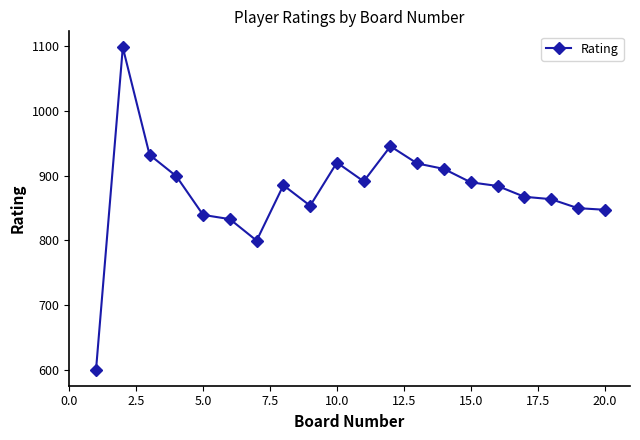

True or false: the data has more than 2 interior local peaks.

True